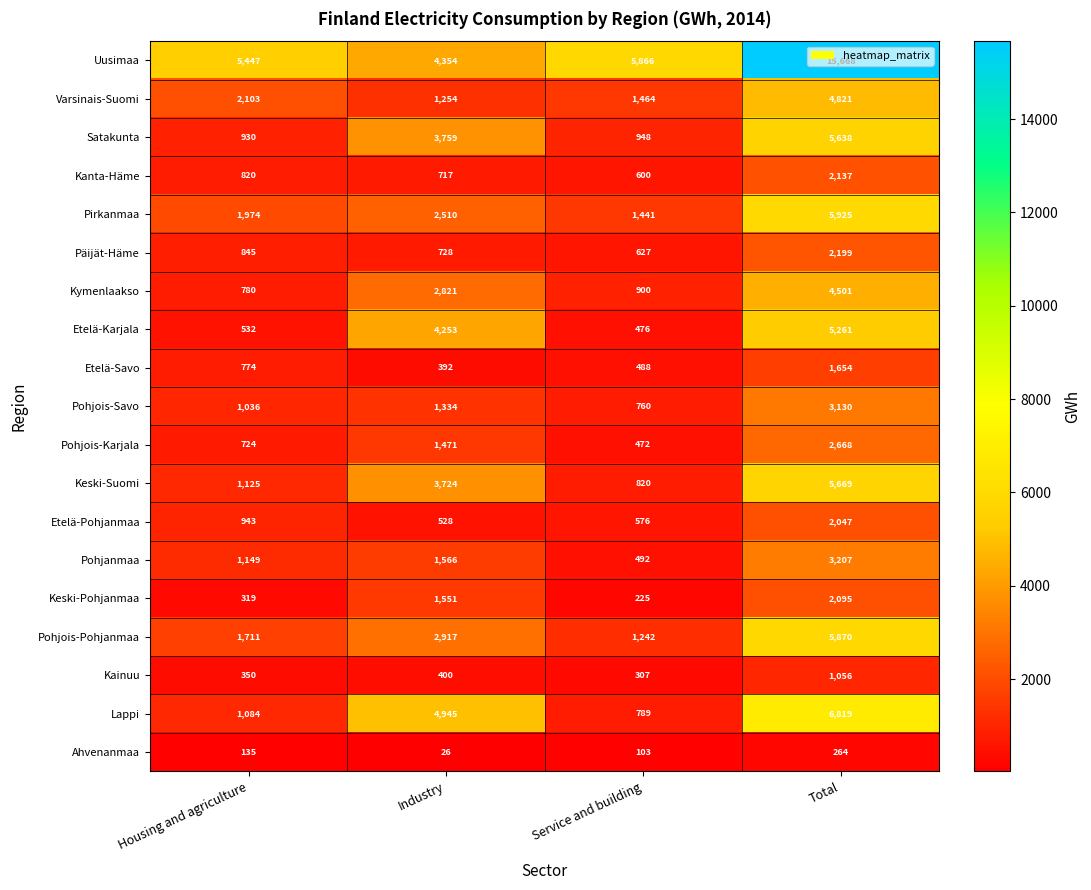

List the series in order of their peak value, highest first.

Uusimaa, Lappi, Pirkanmaa, Pohjois-Pohjanmaa, Keski-Suomi, Satakunta, Etelä-Karjala, Varsinais-Suomi, Kymenlaakso, Pohjanmaa, Pohjois-Savo, Pohjois-Karjala, Päijät-Häme, Kanta-Häme, Keski-Pohjanmaa, Etelä-Pohjanmaa, Etelä-Savo, Kainuu, Ahvenanmaa